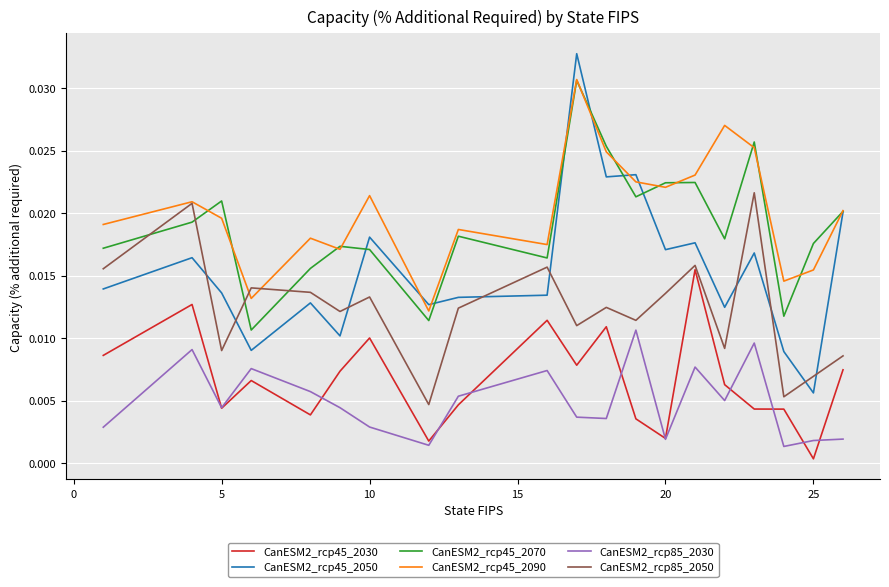

True or false: CanESM2_rcp85_2030 and CanESM2_rcp45_2090 intersect in this chart.

False